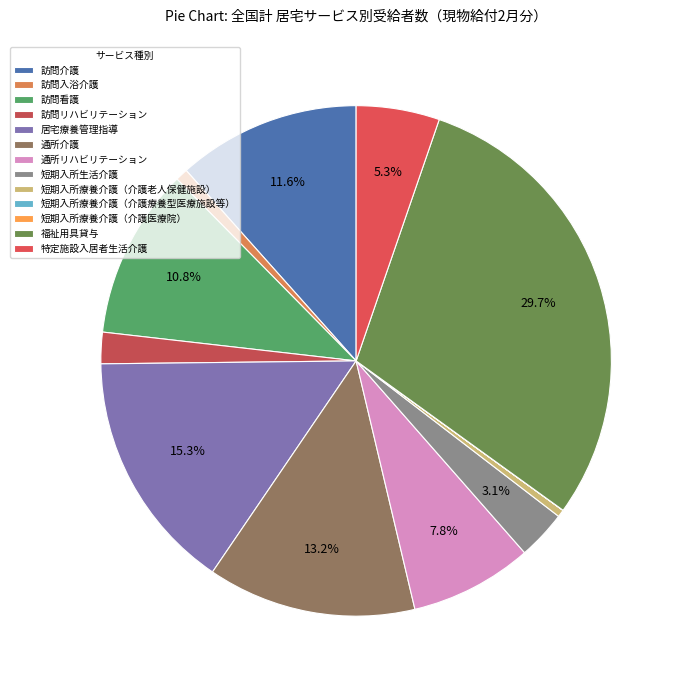

How much of the chart is everything except 特定施設入居者生活介護?

94.7%